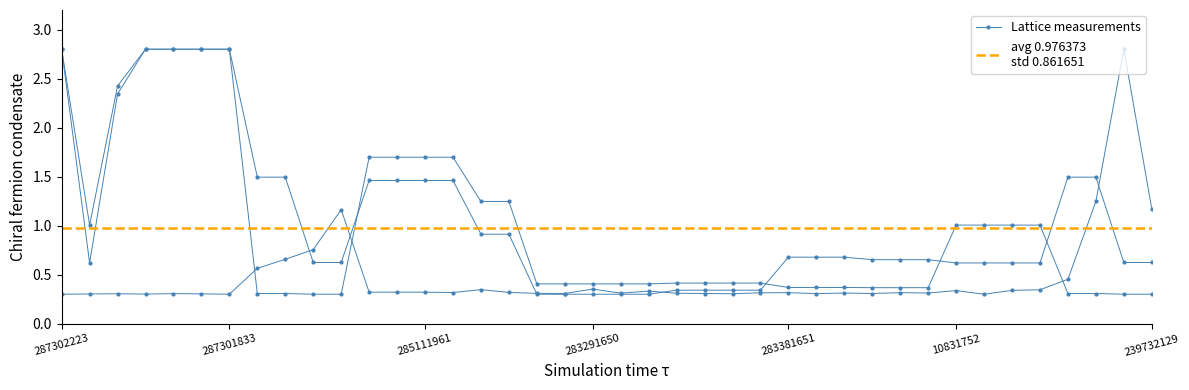

Is it true that Залишок equals 0.5 at 287292222?

False